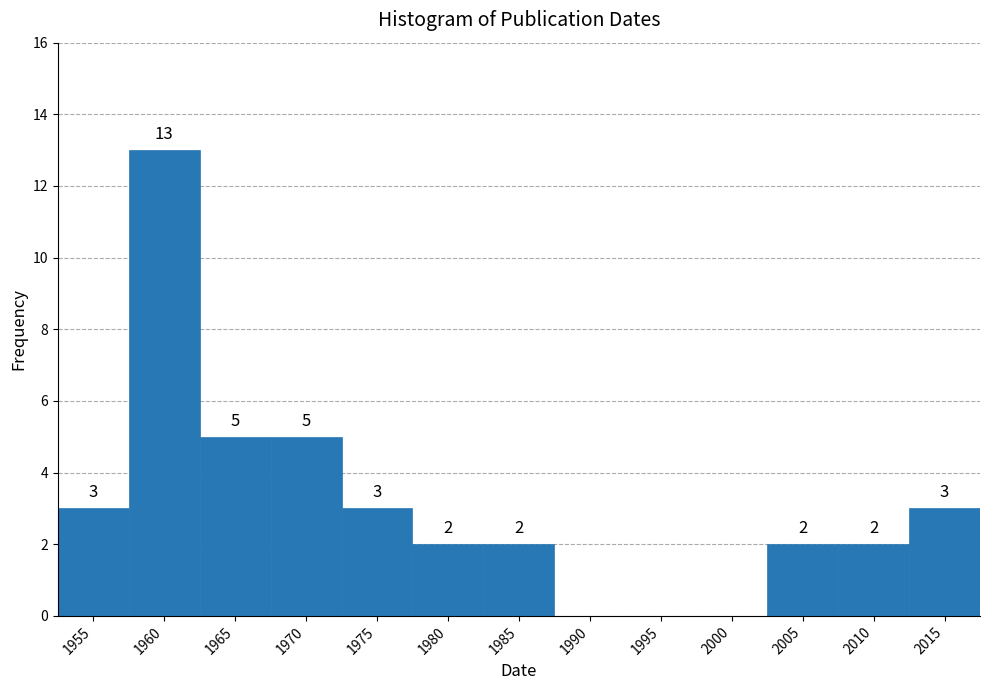

Reading right to left, list all the values displayed in this chart.

2015=3	2010=2	2005=2	2000=0	1995=0	1990=0	1985=2	1980=2	1975=3	1970=5	1965=5	1960=13	1955=3